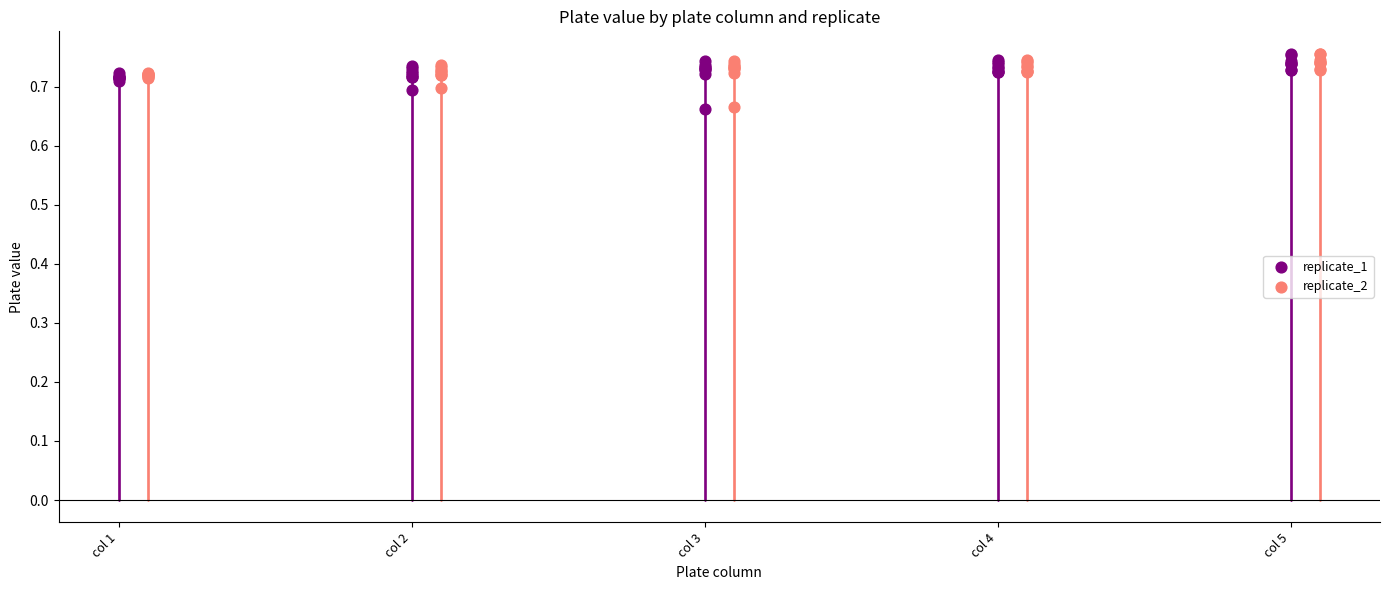

Which series has the largest Y range (max minus min)?

replicate_1